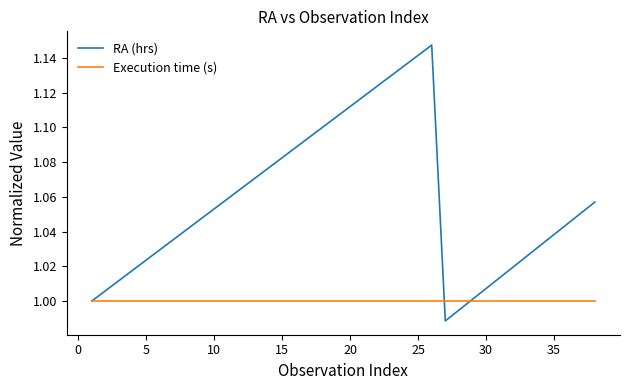

True or false: RA (hrs) has more than 2 interior local peaks.

False